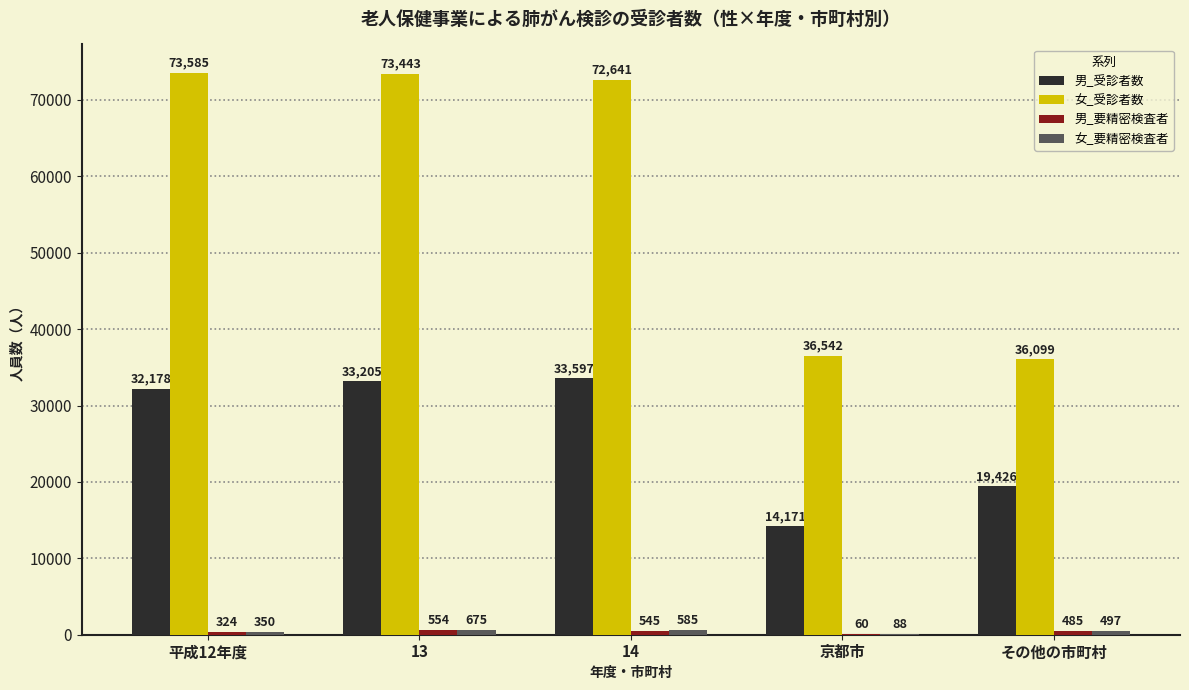

Where is 男_受診者数 nearest to the value 23884?

その他の市町村